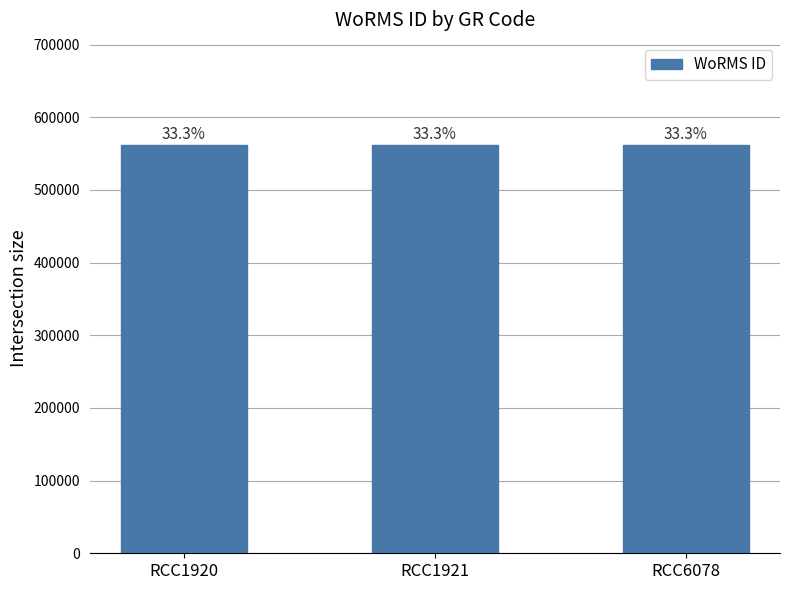

Rank the categories by value from lowest to highest.

RCC1921, RCC6078, RCC1920